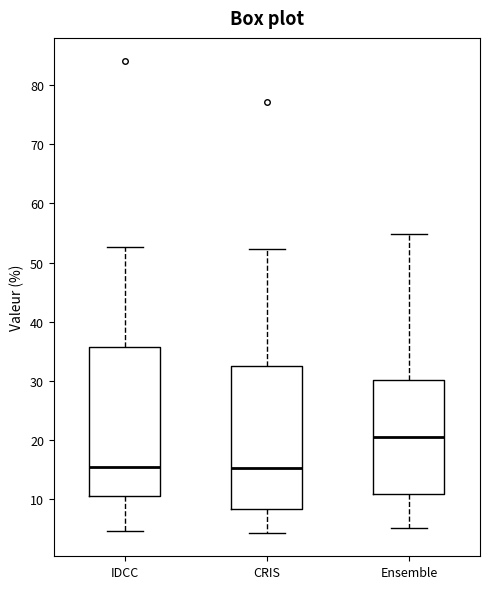

Where is the upper edge of the box for CRIS on the y-axis? The values are not printed on the chart, so give them approximately, as read against the axis.

32